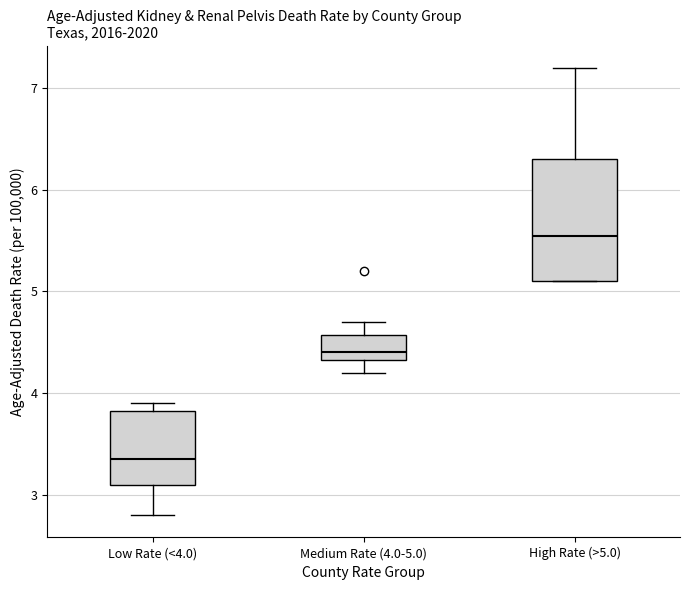

Which box is the tallest, from its lower edge to its upper edge?

High Rate (>5.0)